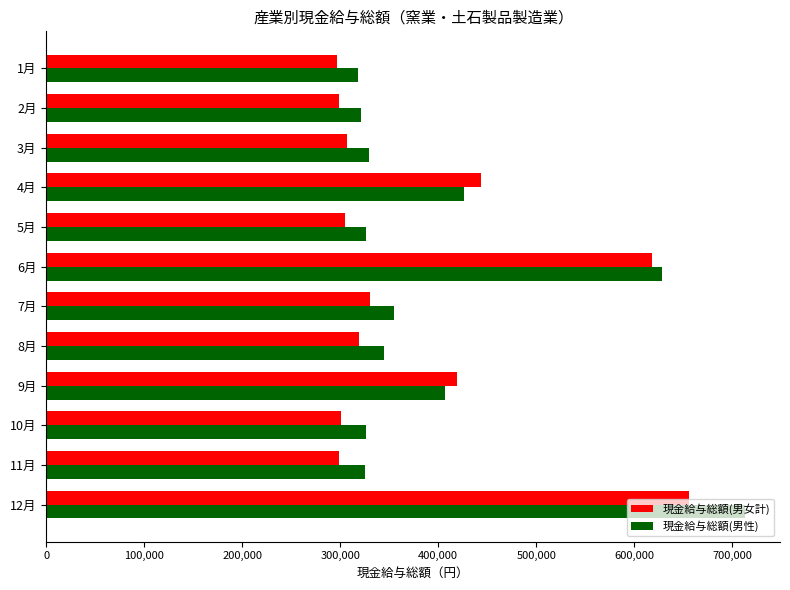

The value of 現金給与総額(男女計) at 8月 is 469165. True or false?

False